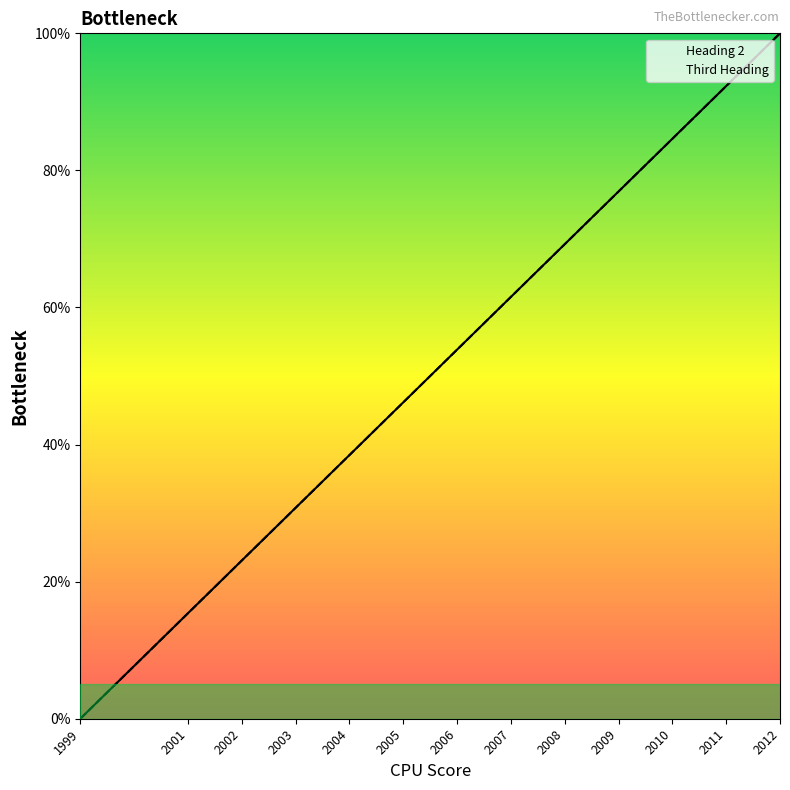

Rank the categories by Heading 2 value from highest to lowest.

2012, 2011, 2010, 2009, 2008, 2007, 2006, 2005, 2004, 2003, 2002, 2001, 1999